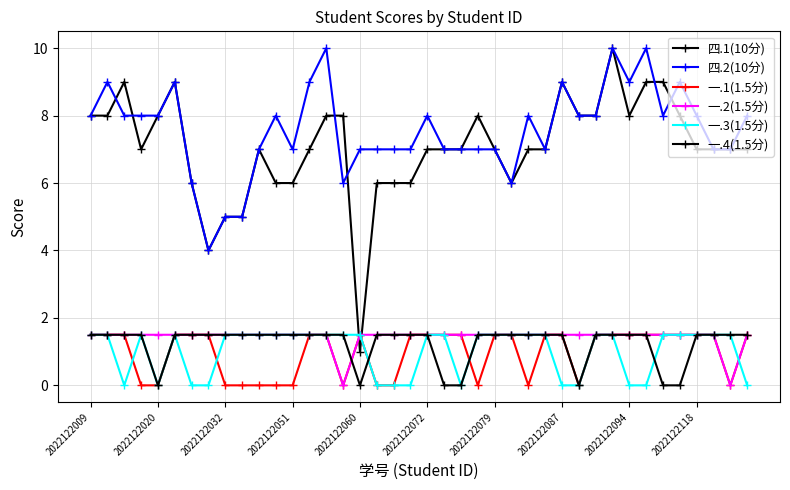

Does the chart have visible grid lines?

Yes